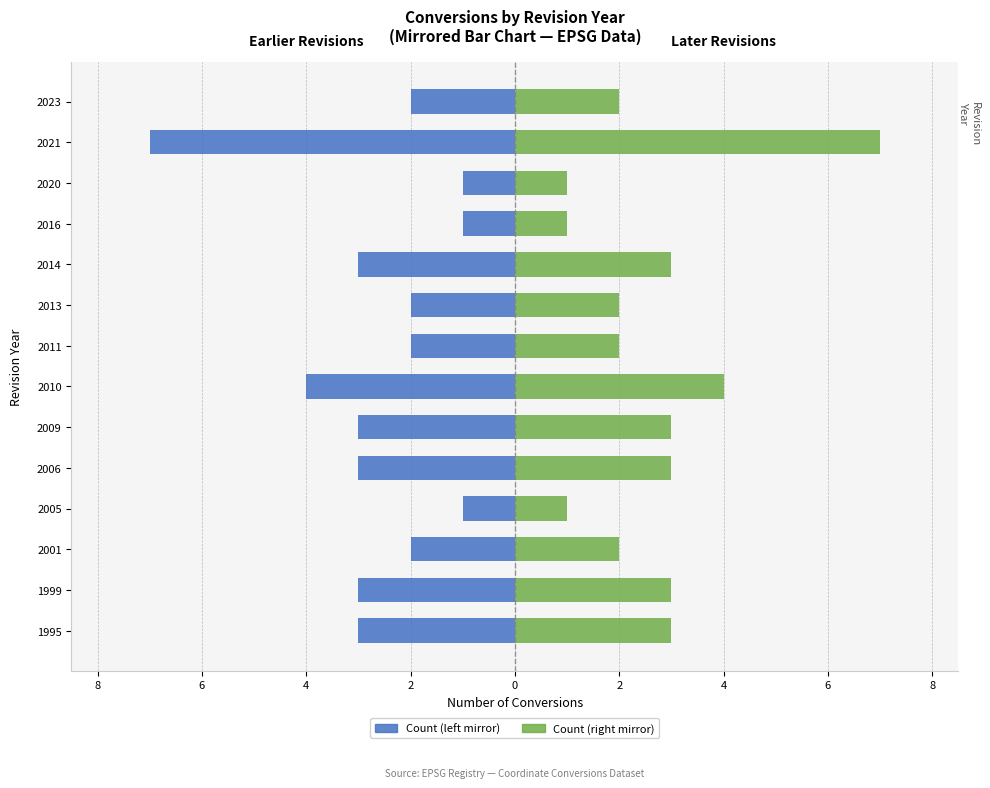

Reading left to right, list all the values displayed in this chart.

Maschi (left): -3	-3	-2	-1	-3	-3	-4	-2	-2	-3	-1	-1	-7	-2
Femmine (right): 3	3	2	1	3	3	4	2	2	3	1	1	7	2